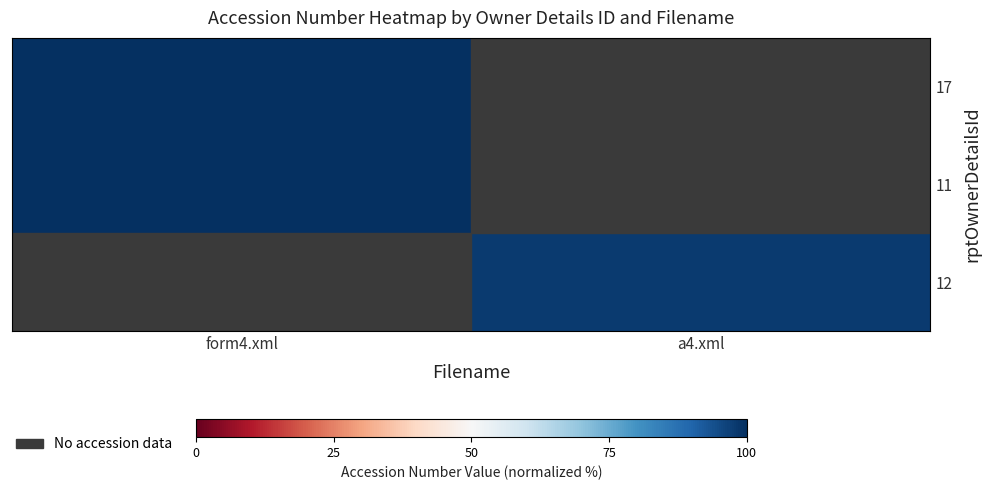

Reading left to right, list all the values displayed in this chart.

17: form4.xml=100.0	a4.xml=0.0
11: form4.xml=100.0	a4.xml=0.0
12: form4.xml=0.0	a4.xml=98.0